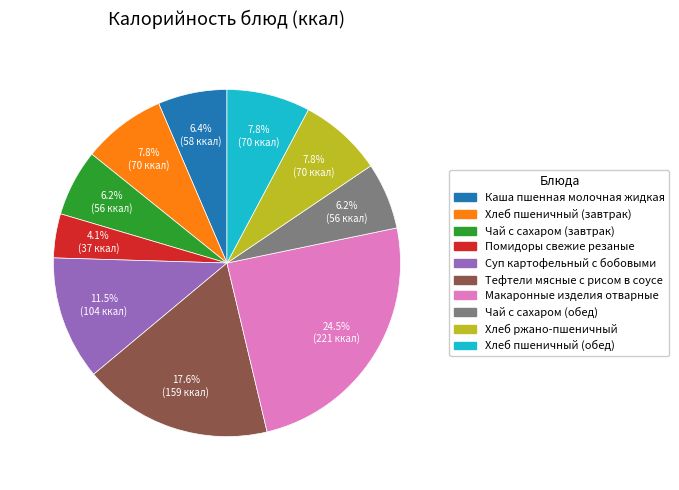

The Хлеб пшеничный (обед) slice represents 1% of the pie. True or false?

False